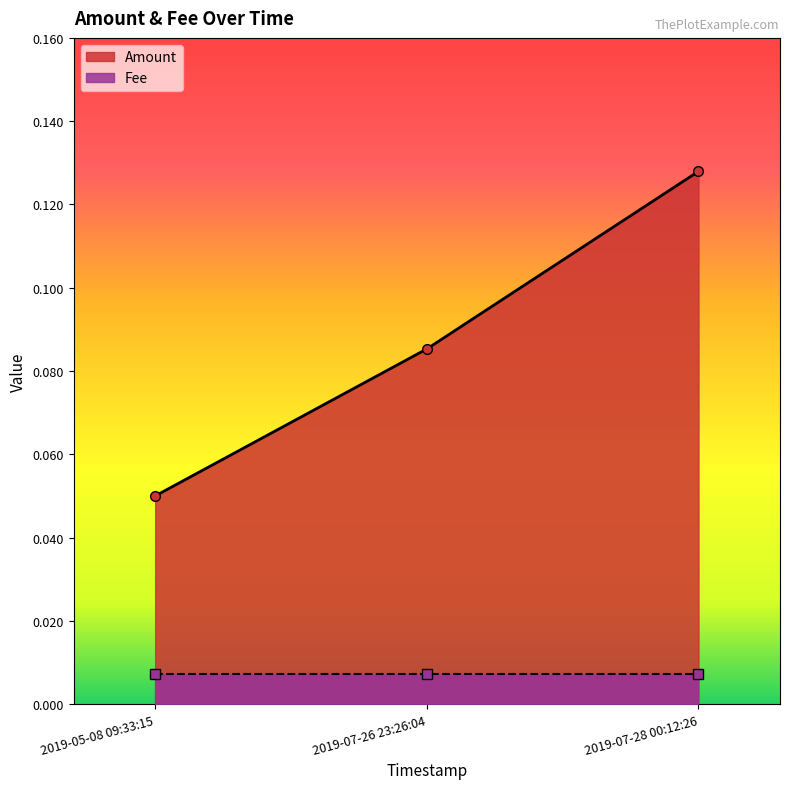

Count the Amount values in the range 0 to 1.

3